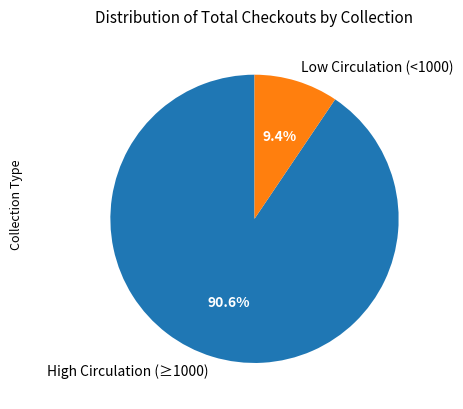

Is there a majority slice in this chart?

Yes